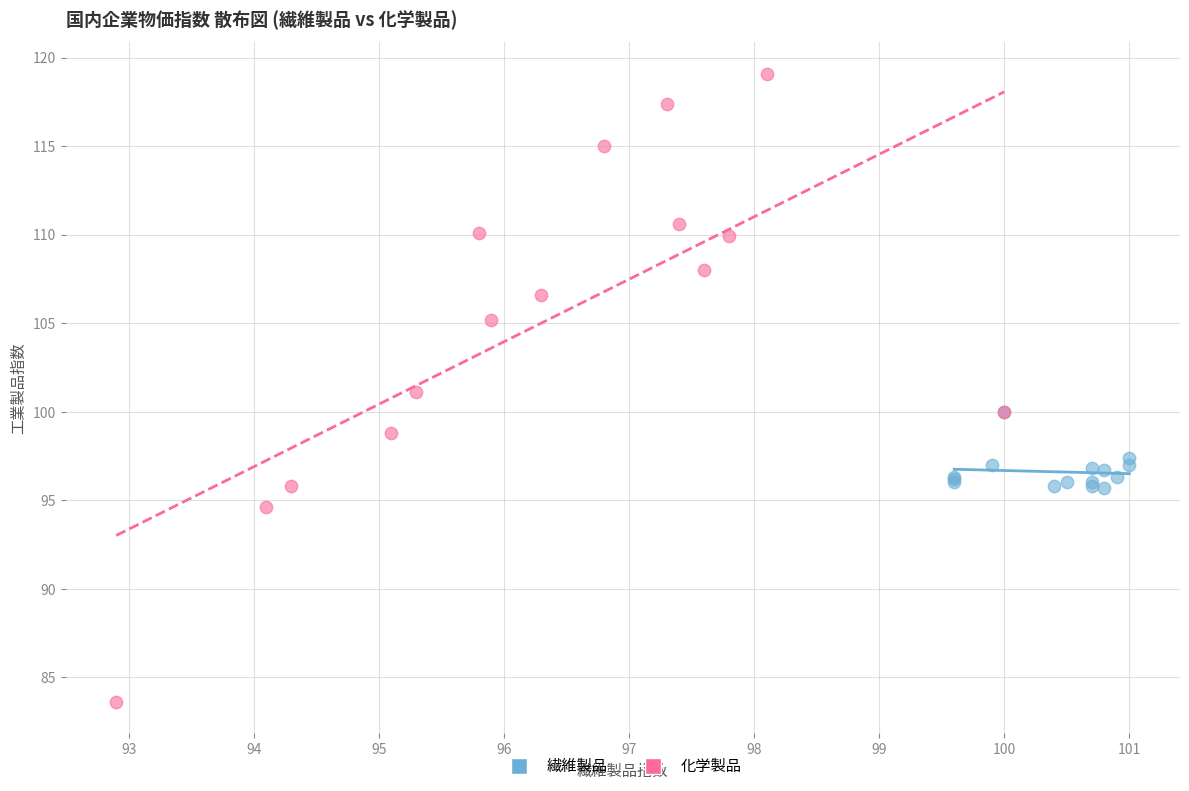

Which series contains the highest Y value?

化学製品